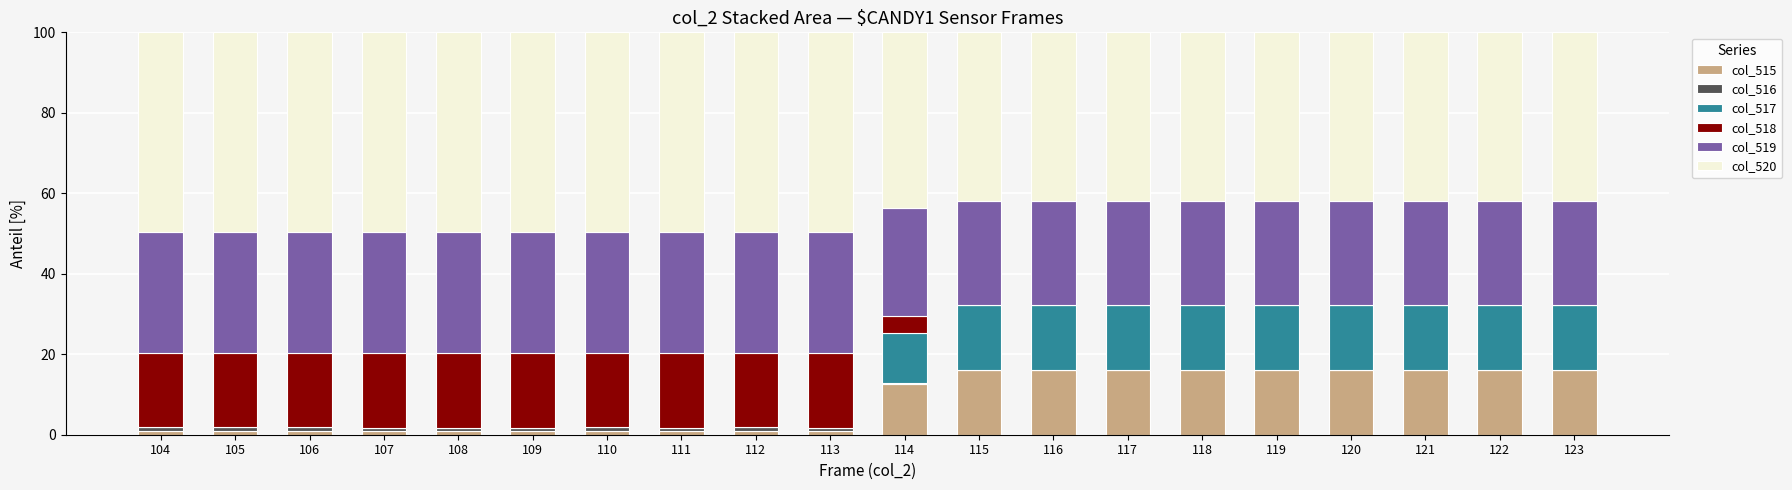

True or false: col_515 has a value of 12.6 at 114.

True